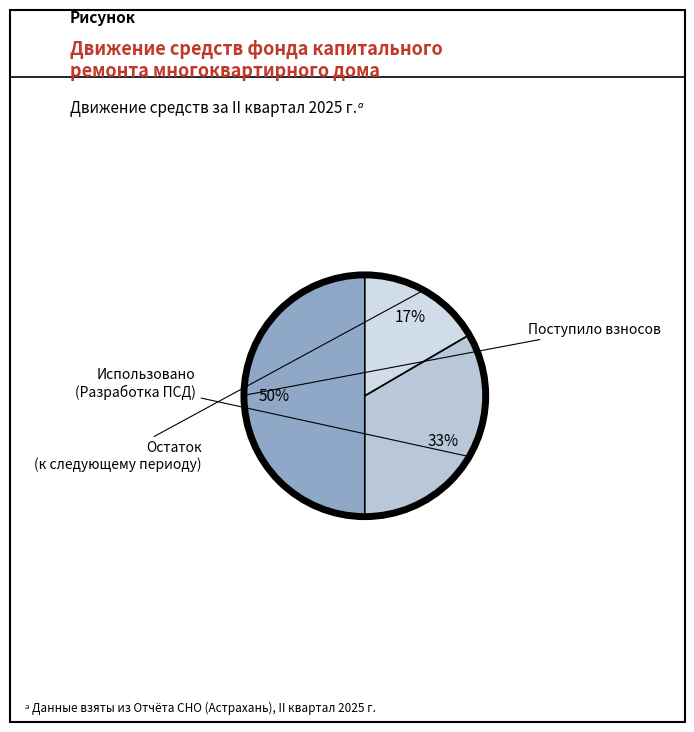

To the nearest percent, what is the average slice percentage?

33%